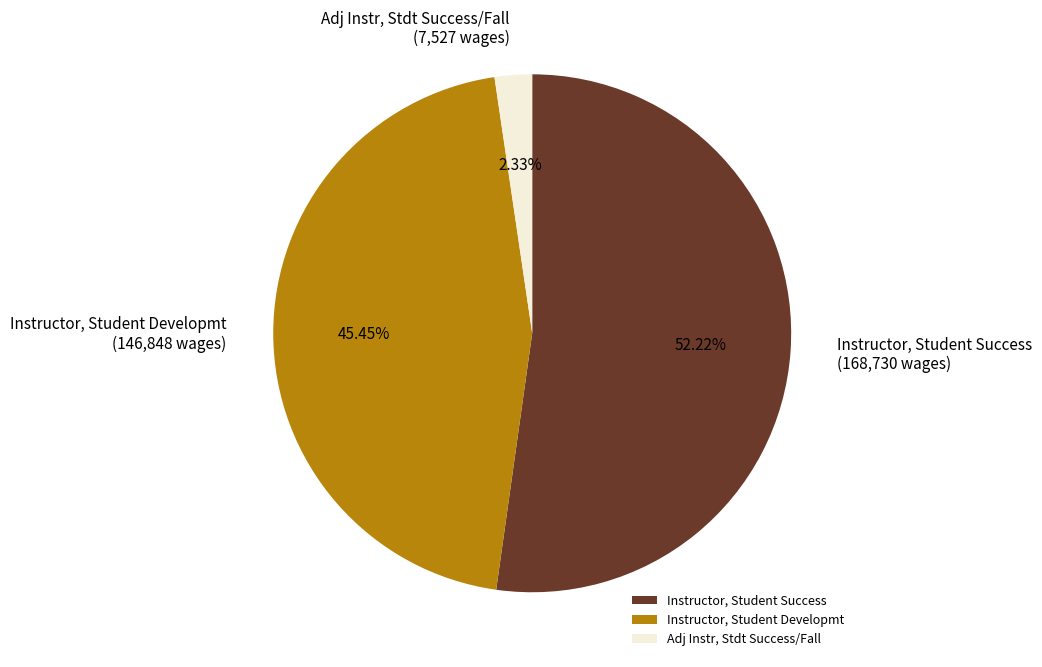

Which has a higher value, Instructor, Student Success or Instructor, Student Developmt?

Instructor, Student Success